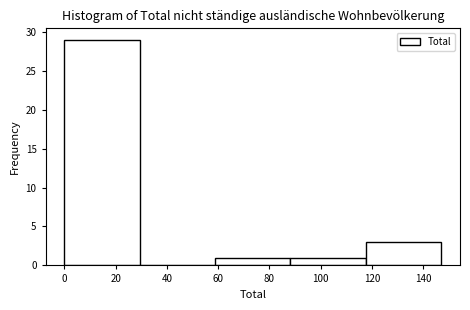

Which range on the x-axis has the tallest bar?

0.0 to 29.4